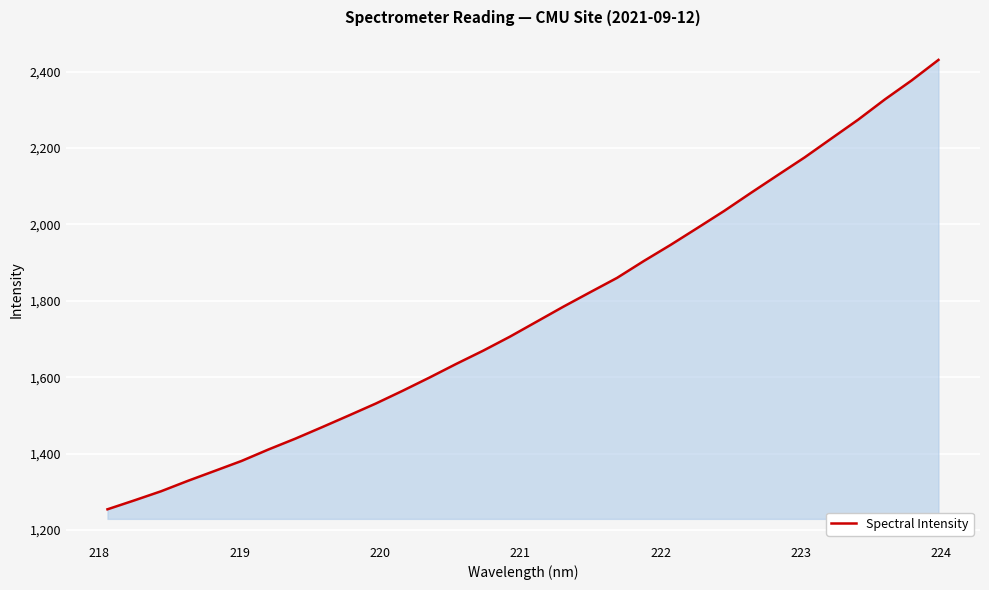

How many values are below 1745?

16